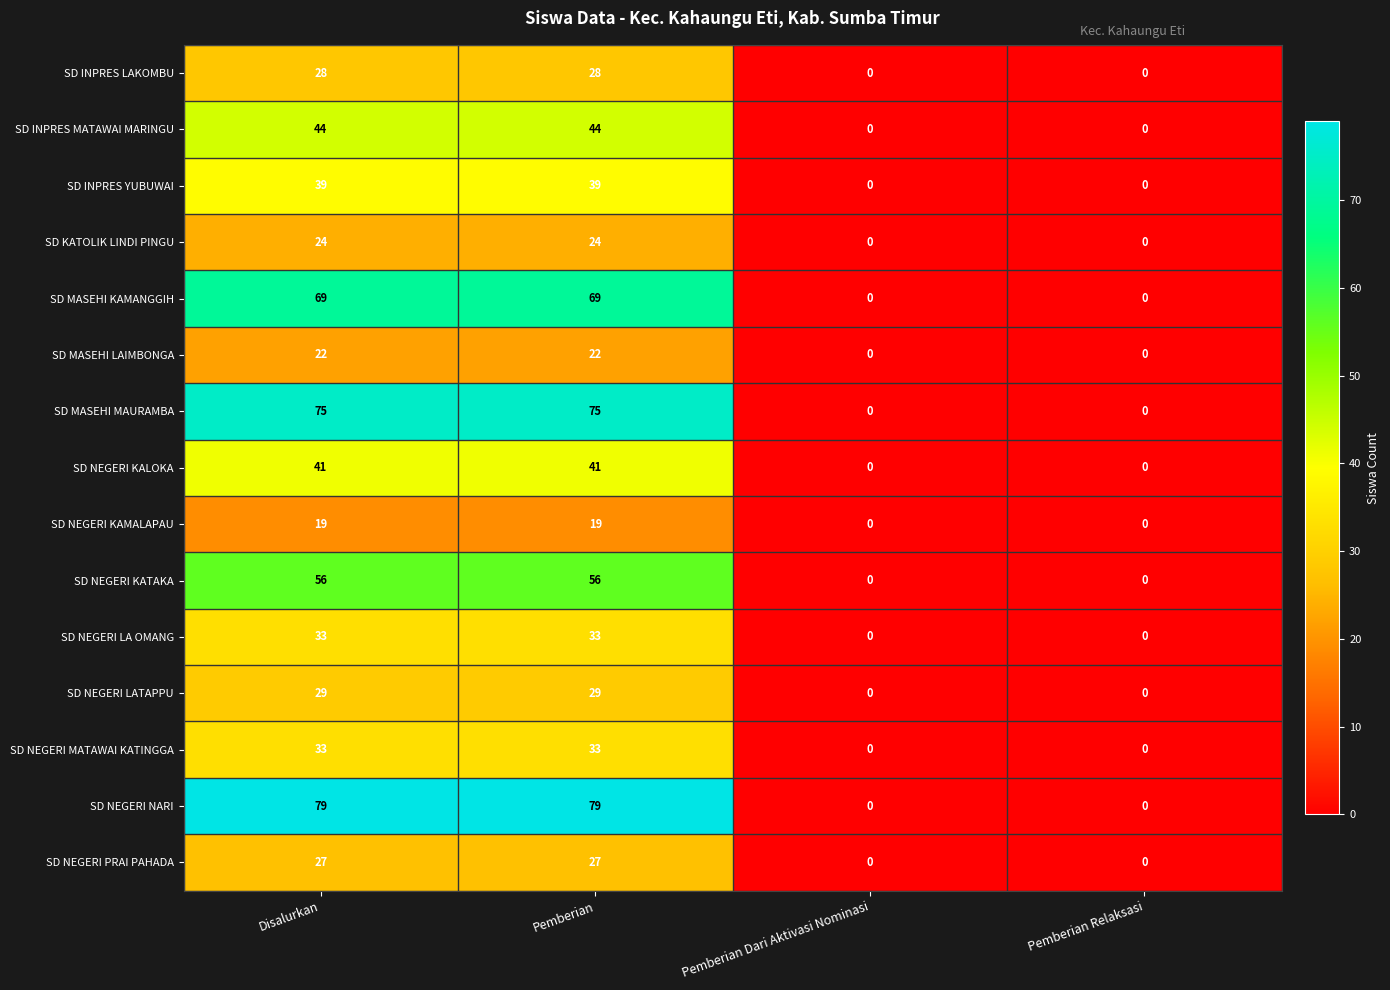

What is the highest value of the SD KATOLIK LINDI PINGU series?

24